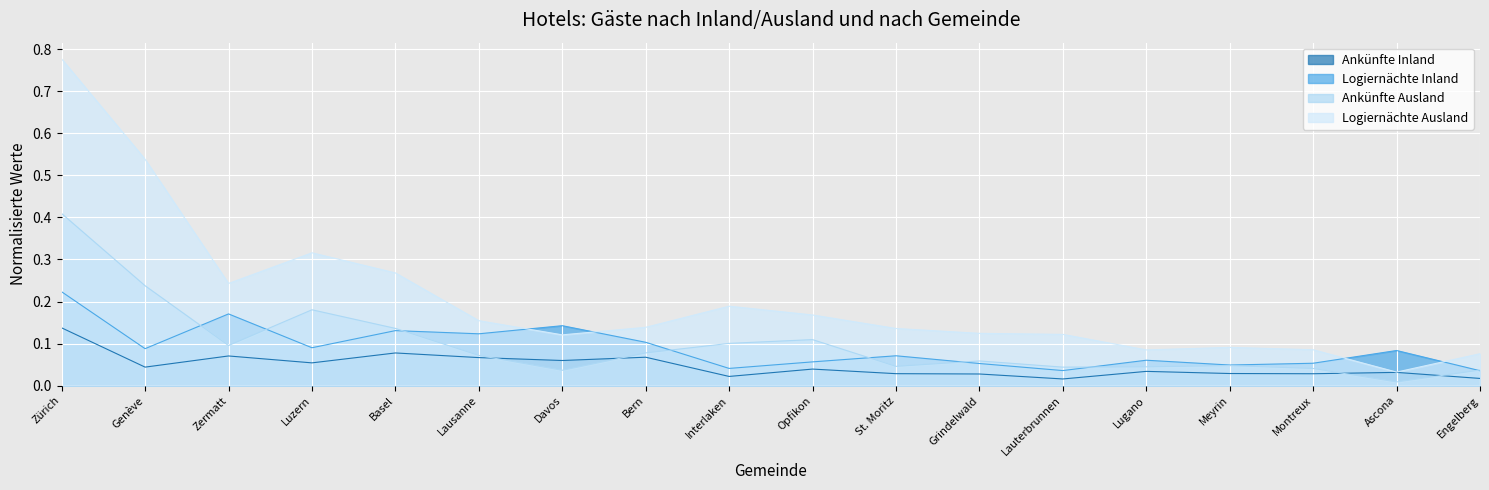

Between Meyrin and St. Moritz, which is larger?

Meyrin